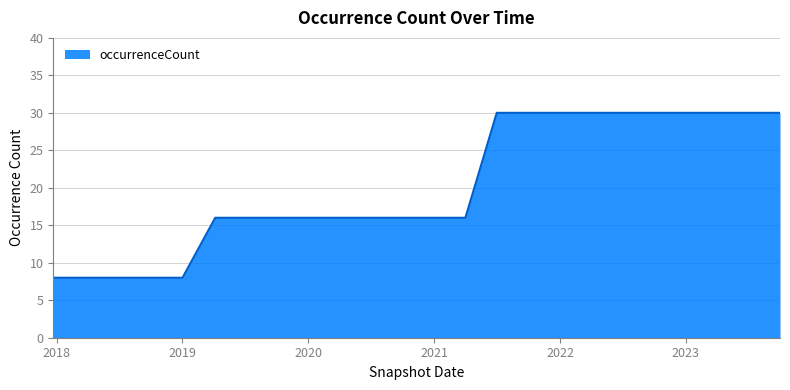

What is the smallest value displayed?

8